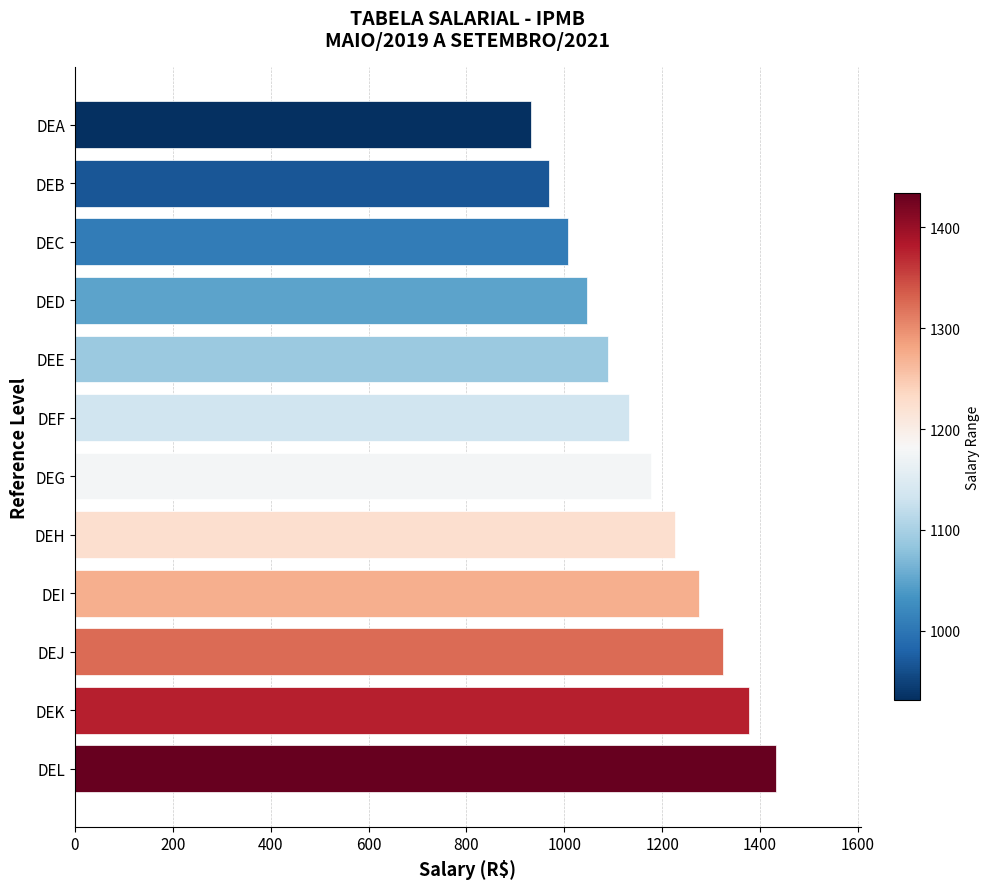

What is the value of the 11th bar from the top?

1378.5